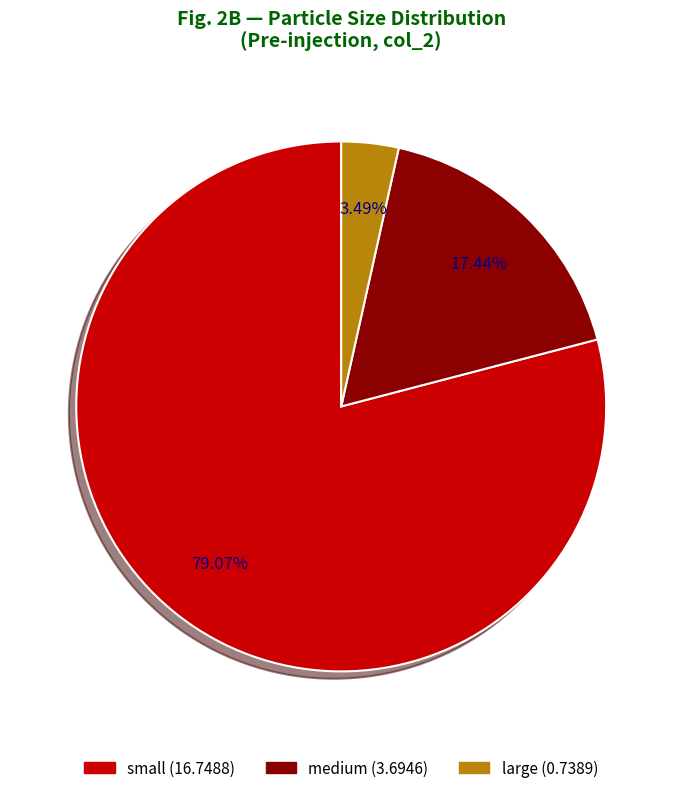

To the nearest percent, what percentage of the pie is large?

3%